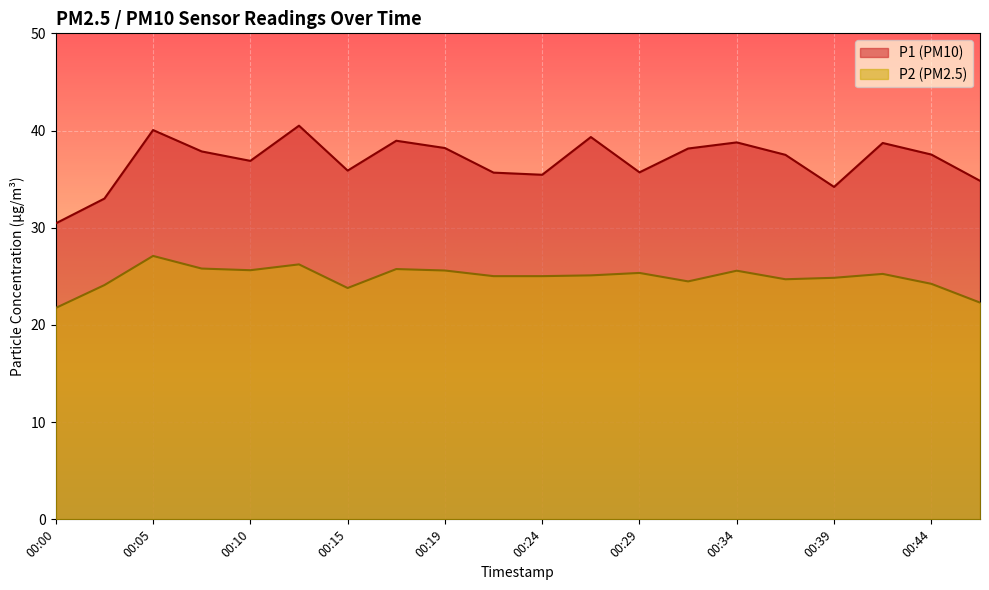

Which category has the lowest value across all series?

00:00